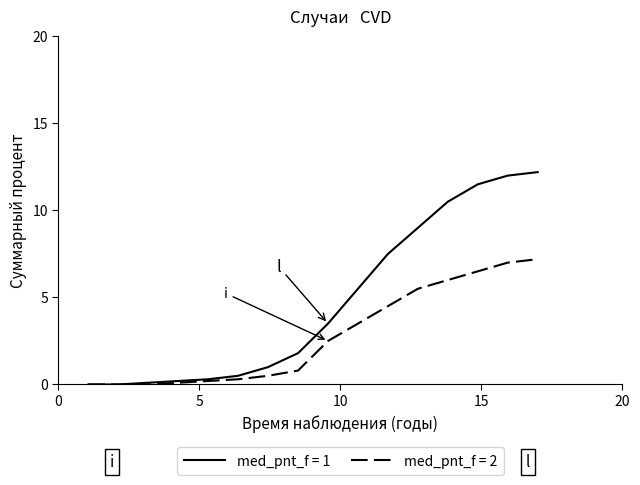

Which series has the widest spread of values?

med_pnt_f = 1